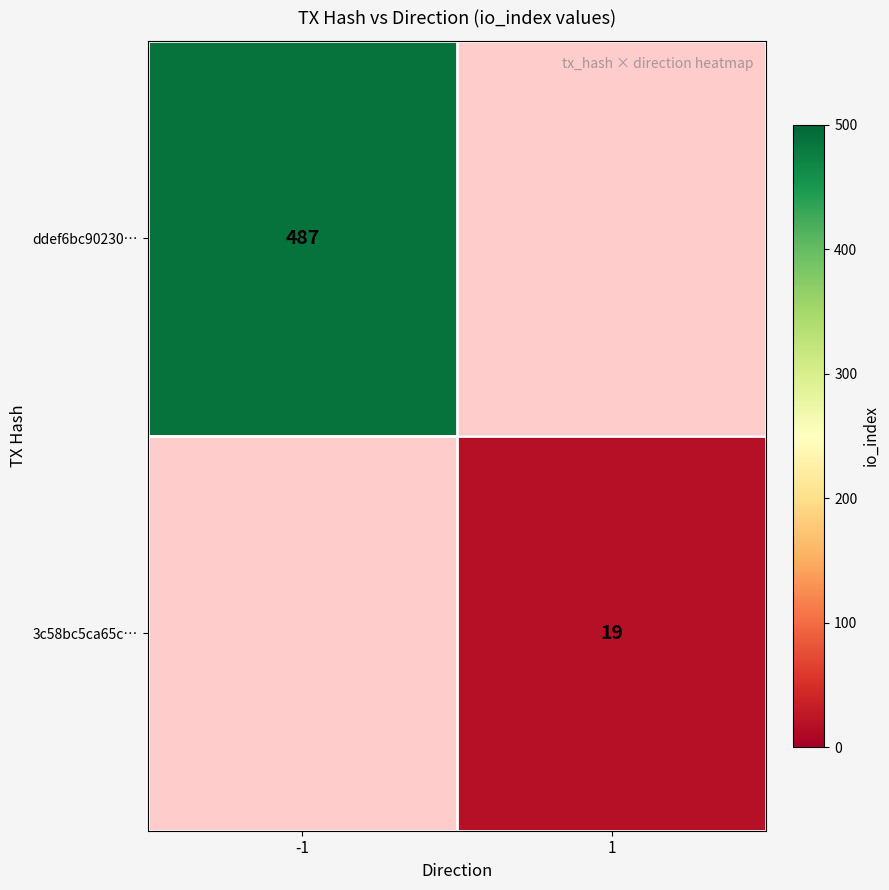

The 3c58bc5ca65c… series shows 6 at 1. True or false?

False